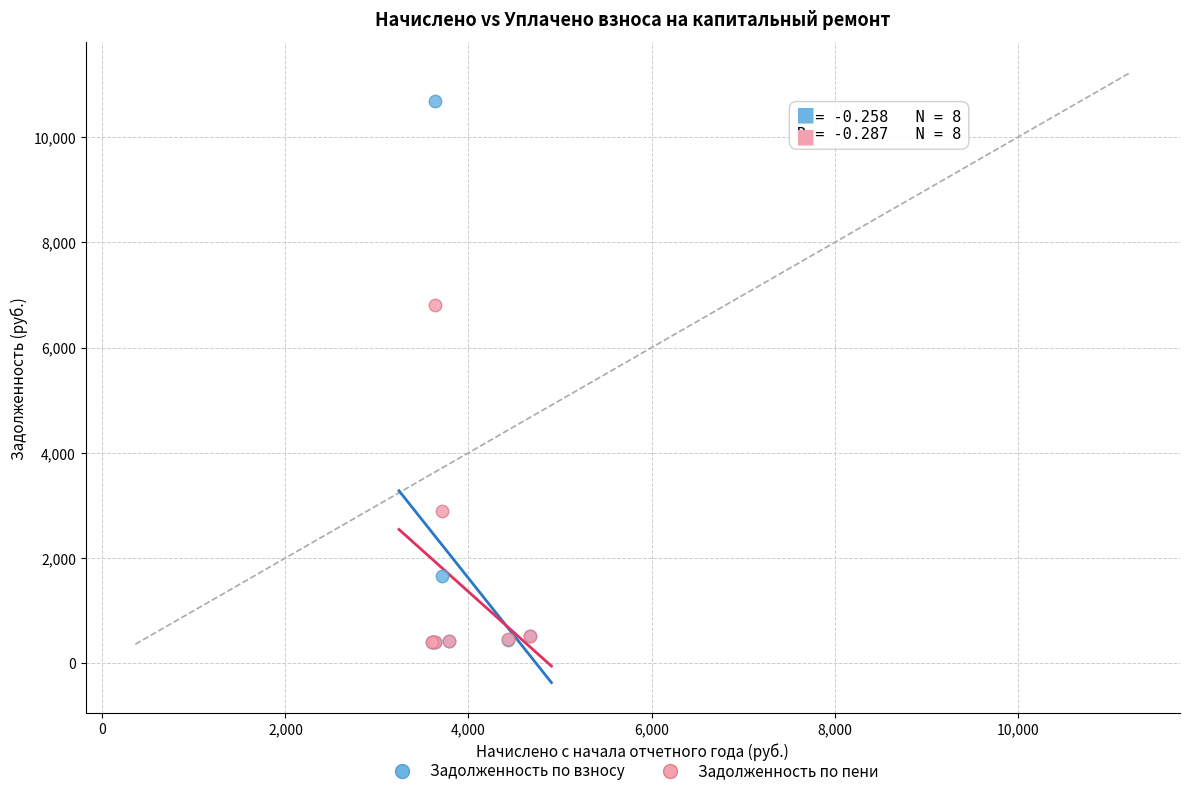

In the Задолженность по пени series, what Y value is closest to 3605?

2887.2